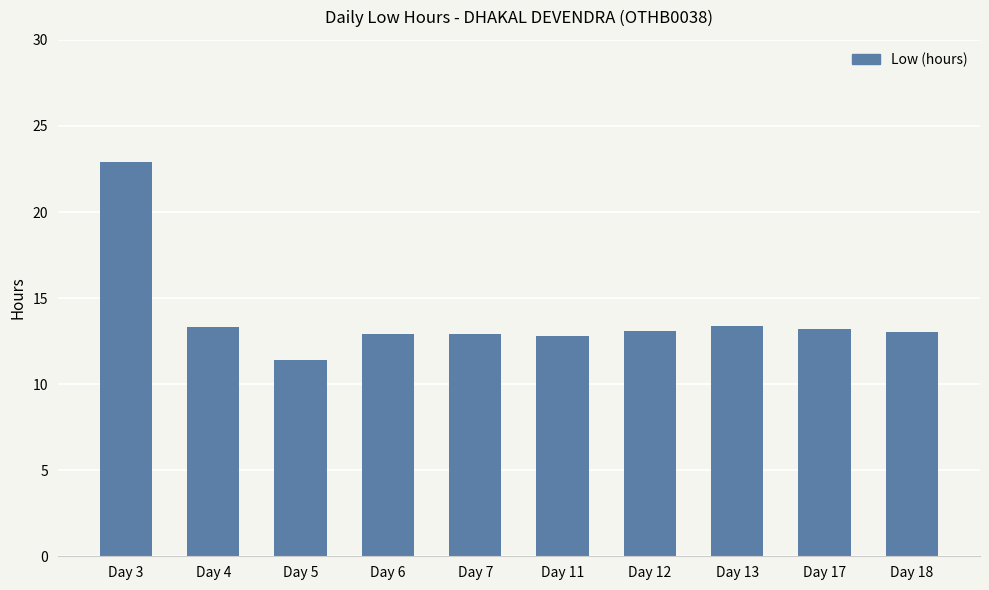

What is the difference between the second highest and second lowest values?

0.5